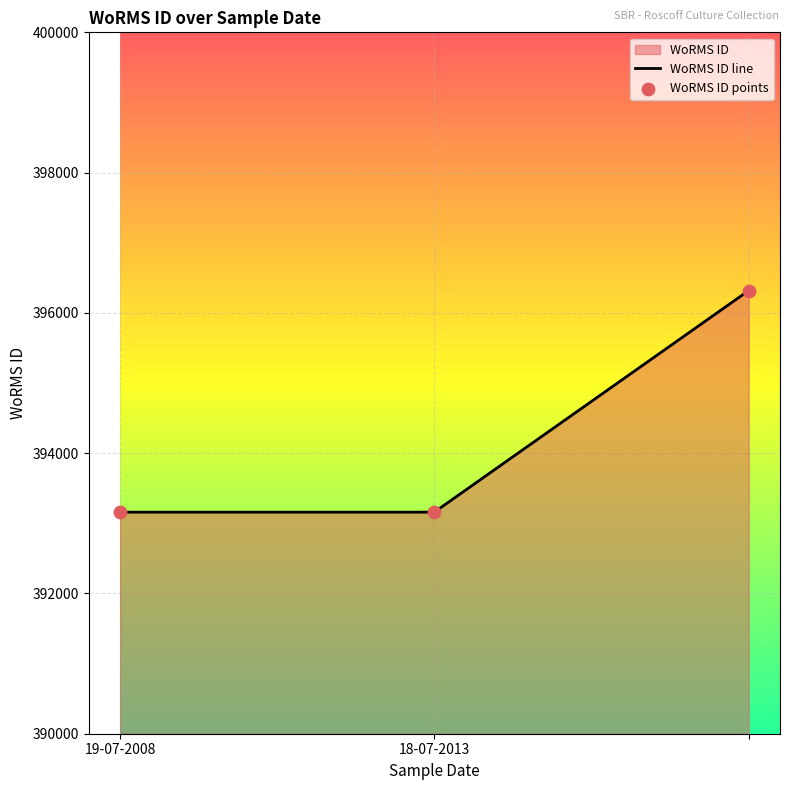

The chart shows a value of 610472 at 19-07-2008. True or false?

False